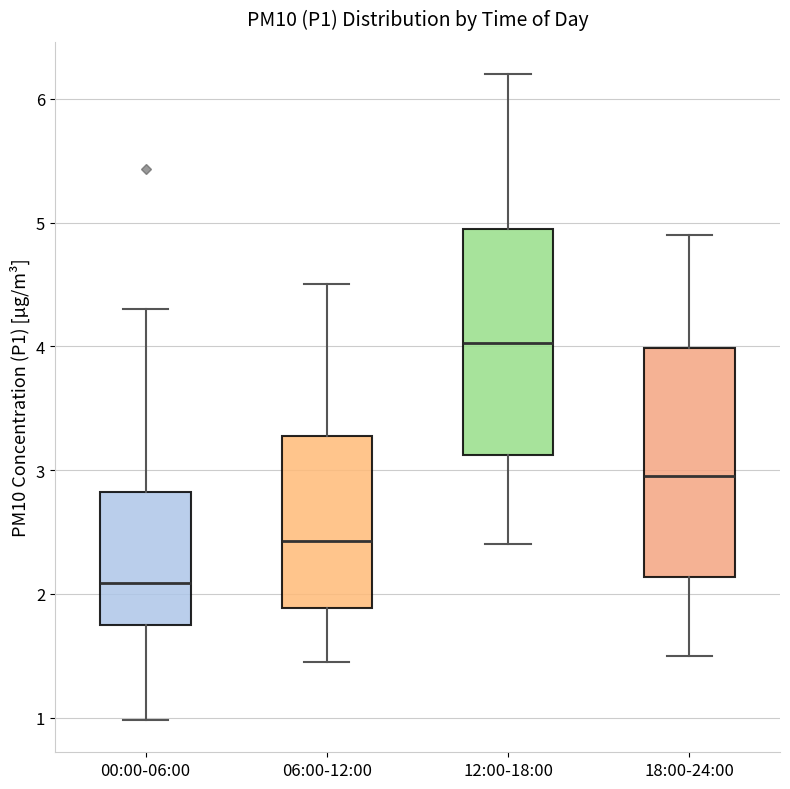

Reading left to right, read every box against the y-axis: the position of its median line, the range the box covers, and the ends of its whiskers. The values are not printed on the chart, so give them approximately, as read against the axis.

00:00-06:00: median 2.1, box 1.7 to 2.8, whiskers 1.0 to 4.3
06:00-12:00: median 2.4, box 1.9 to 3.3, whiskers 1.5 to 4.5
12:00-18:00: median 4.0, box 3.1 to 5.0, whiskers 2.4 to 6.2
18:00-24:00: median 3.0, box 2.1 to 4.0, whiskers 1.5 to 4.9